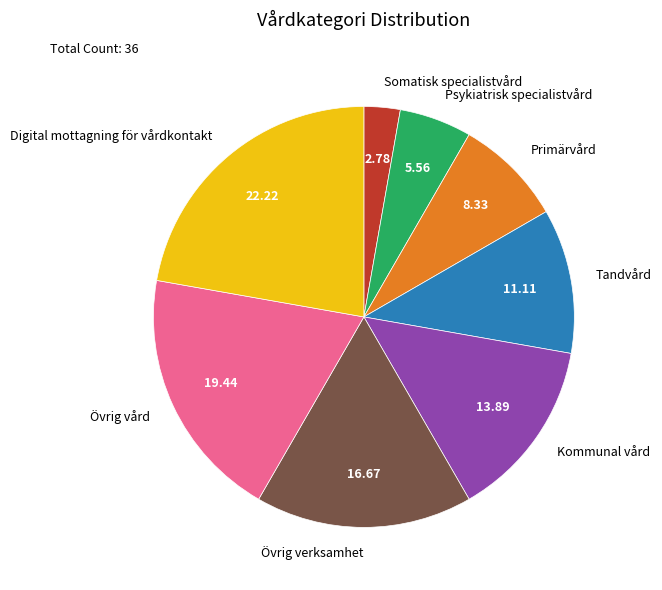

How many slices are in this pie chart?

8